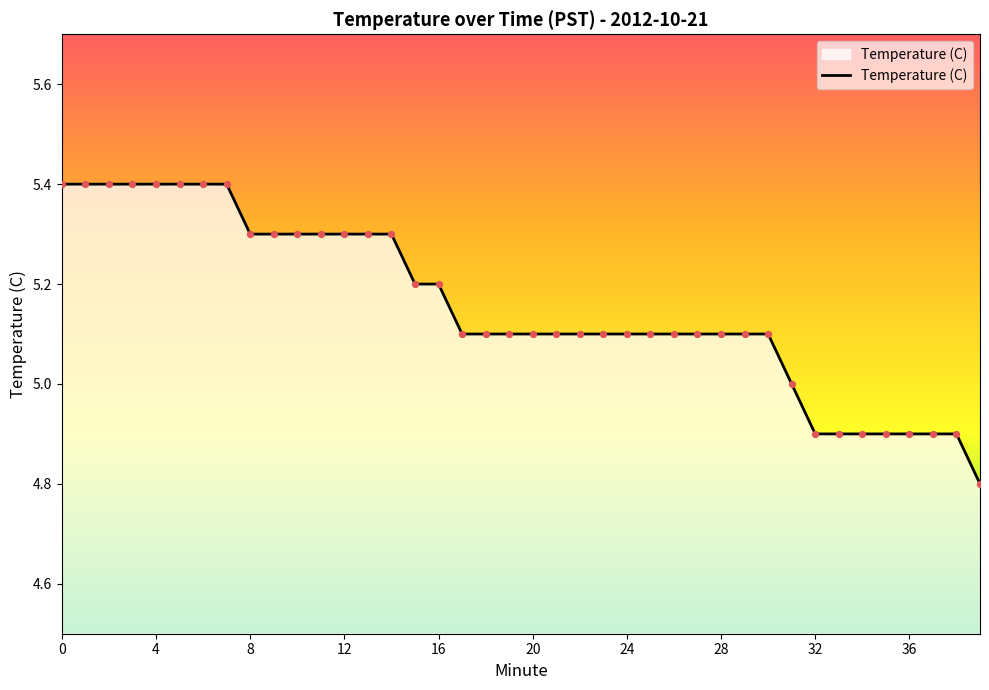

What is the difference between the maximum and minimum values?

0.6